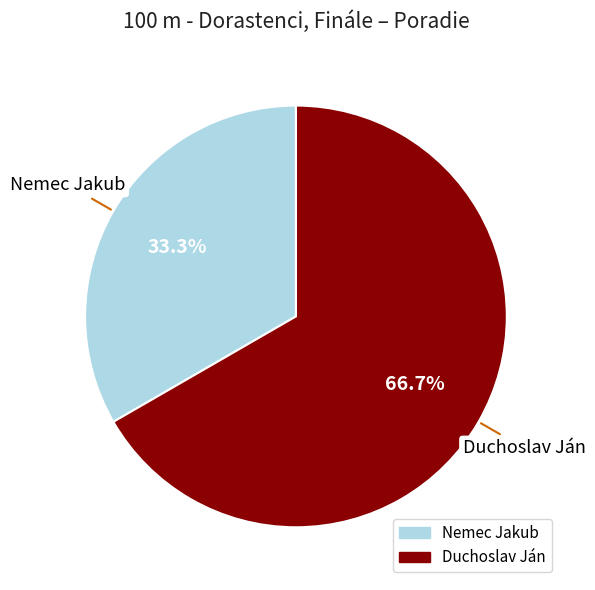

To the nearest percent, what portion does Duchoslav Ján represent?

67%